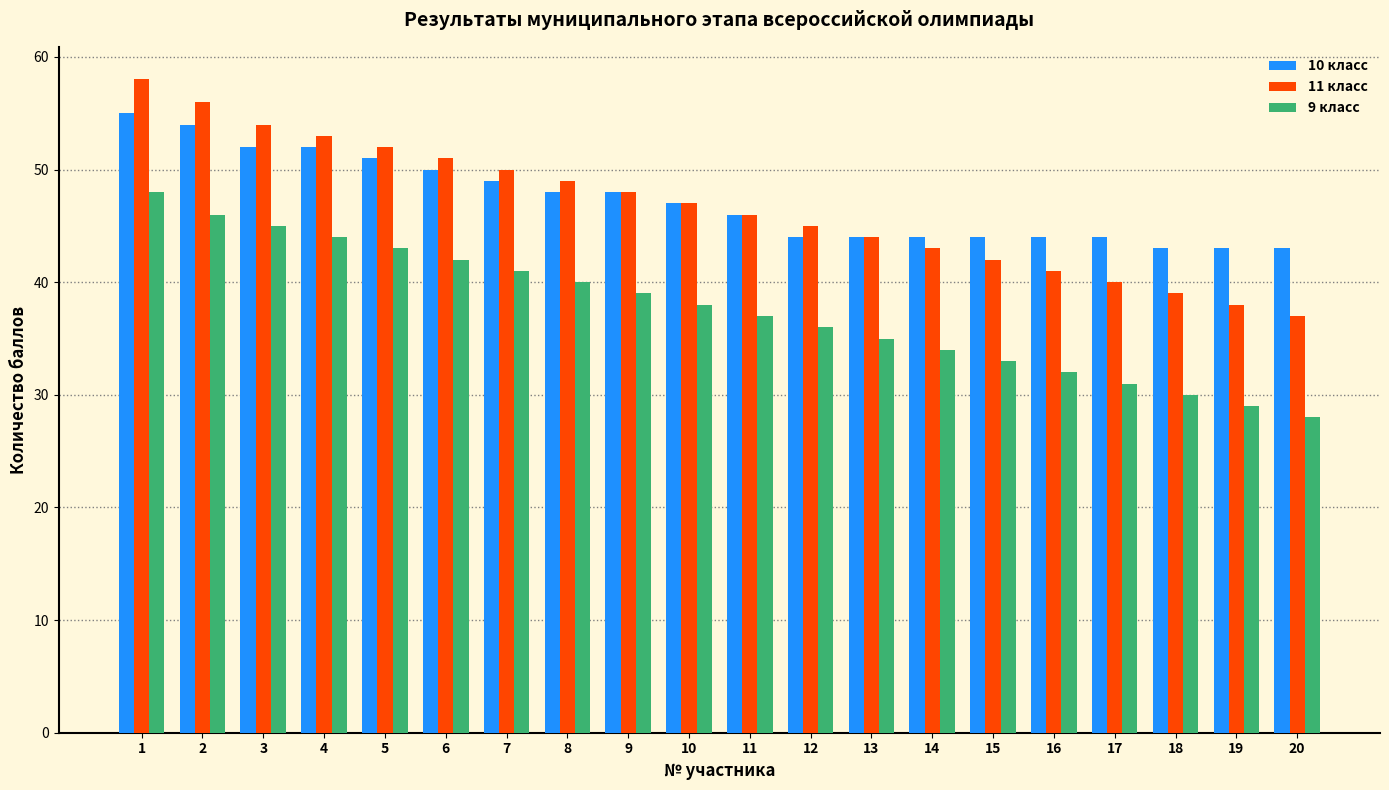

What is the sum of the 11 класс values at 3 and 6?

105